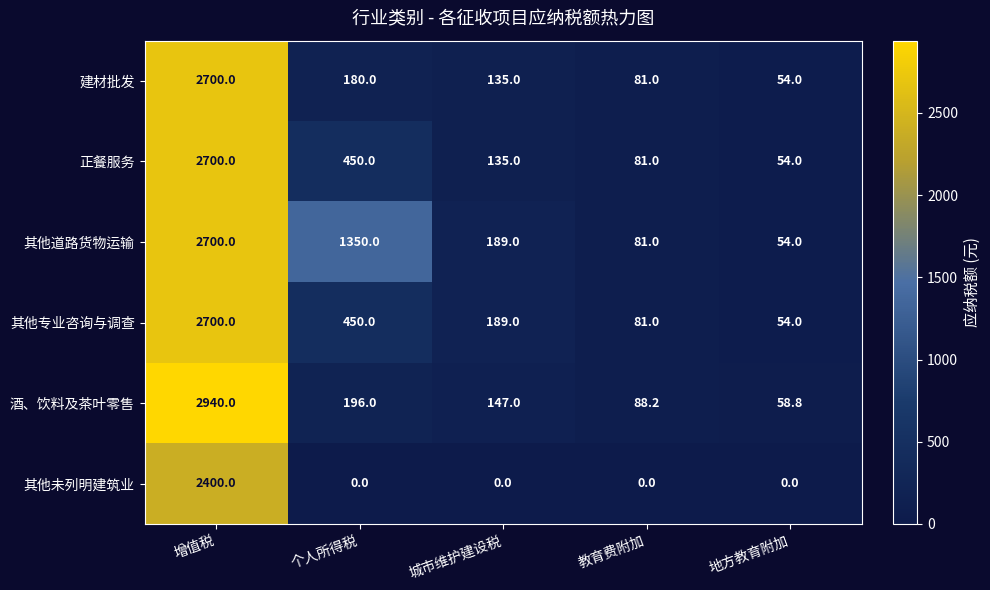

What is the maximum value shown in the chart?

2940.0